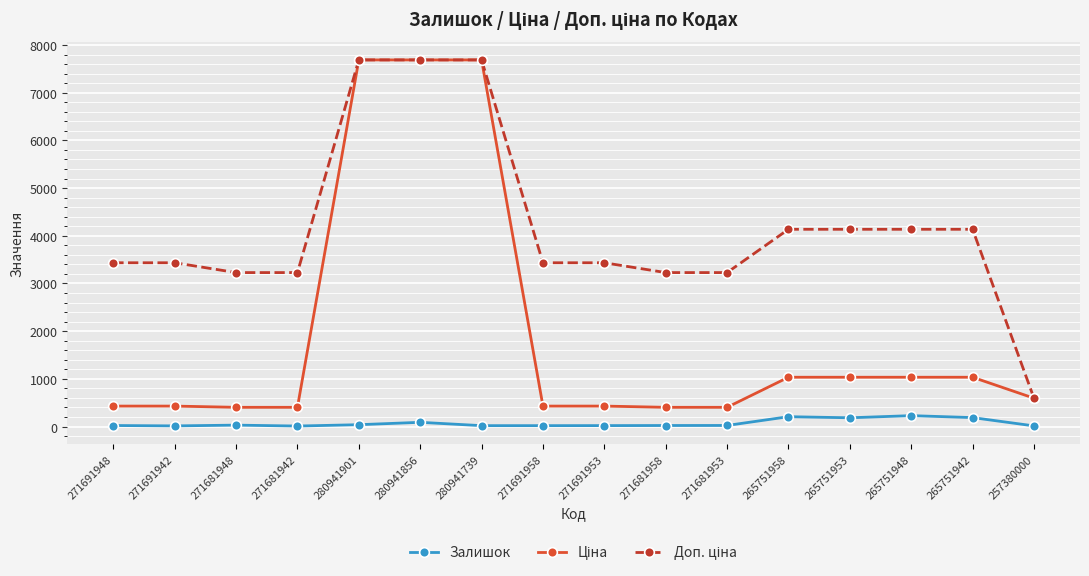

True or false: Залишок has a value of 89.0 at 280941856.

True